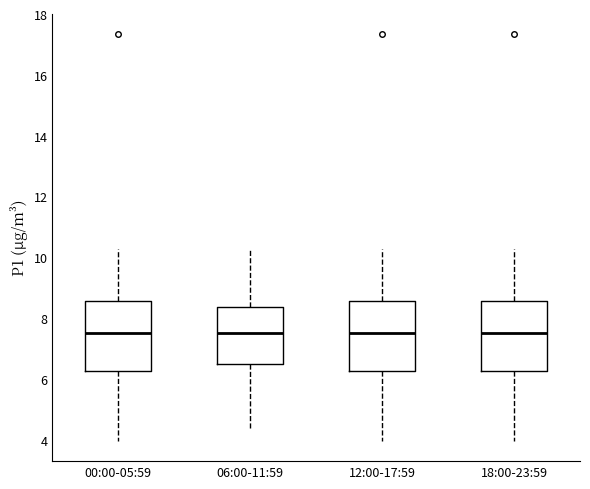

Where does the median line of the box for 12:00-17:59 sit on the y-axis? The values are not printed on the chart, so give them approximately, as read against the axis.

7.6